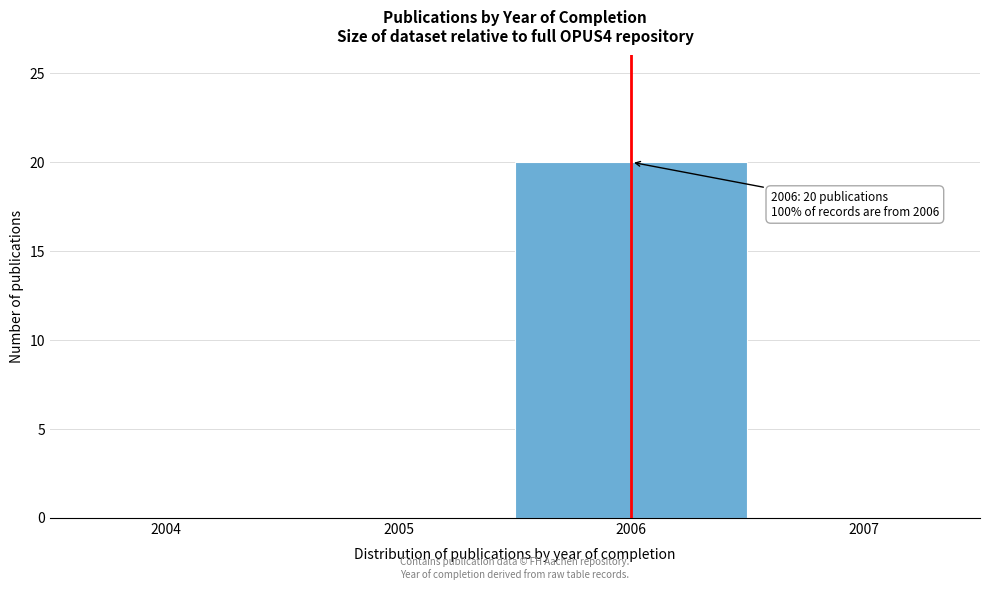

Which range on the x-axis has the tallest bar?

2005.5 to 2006.5